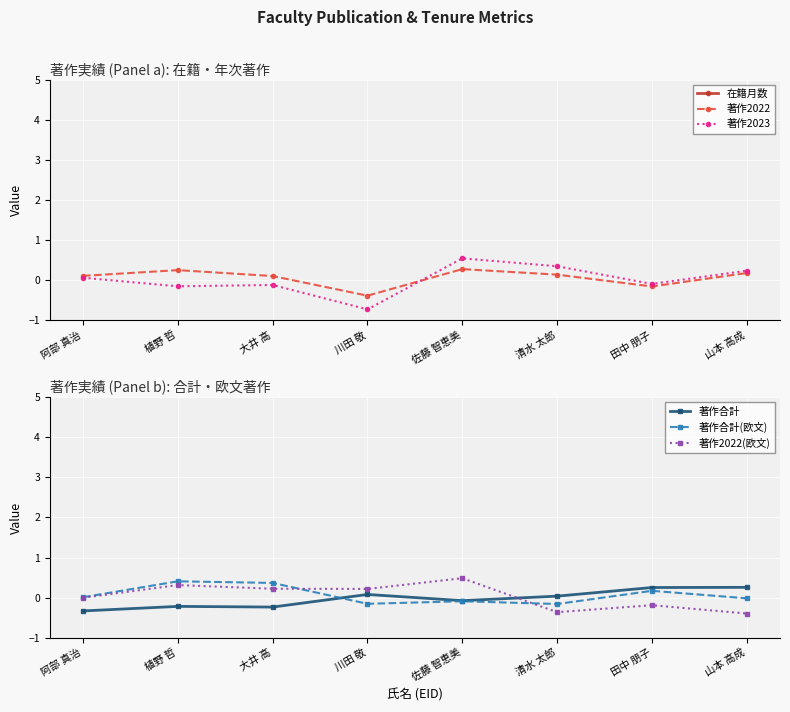

What is the sum of all 著作2022 values?

0.5